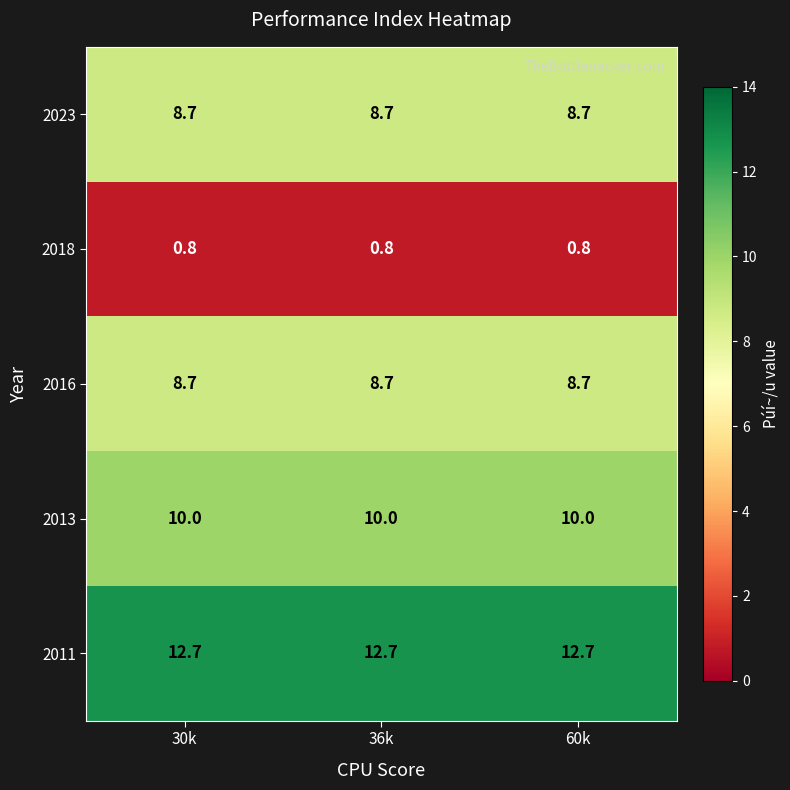

What is the average value of the 2018 series?

0.8